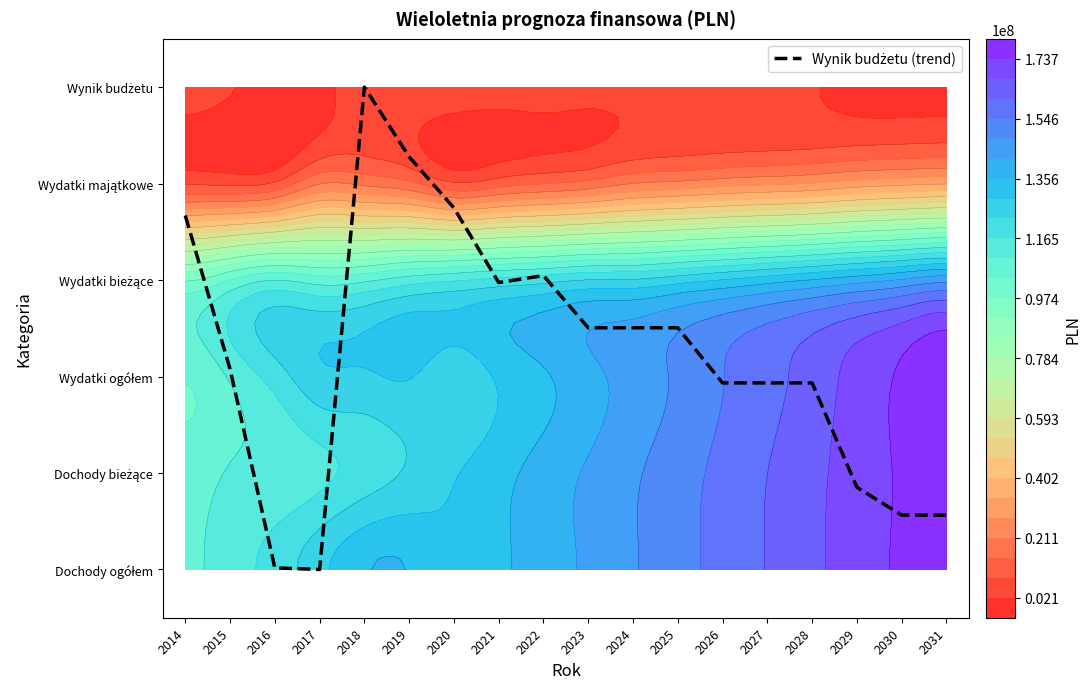

What is the sum of the values at 2025 and 2015?

4.6